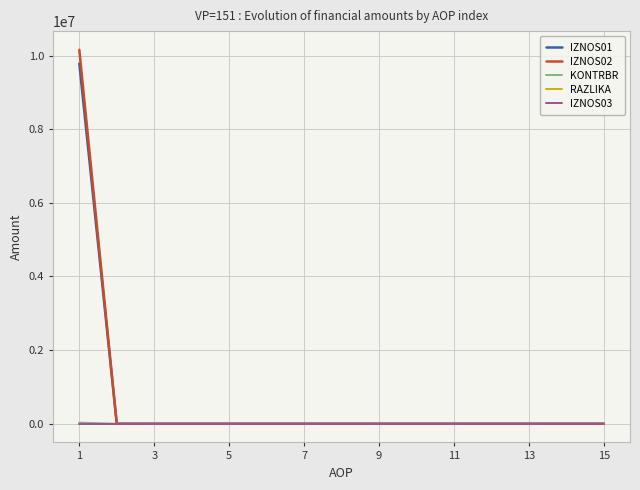

Which series has the largest range (max minus min)?

IZNOS02